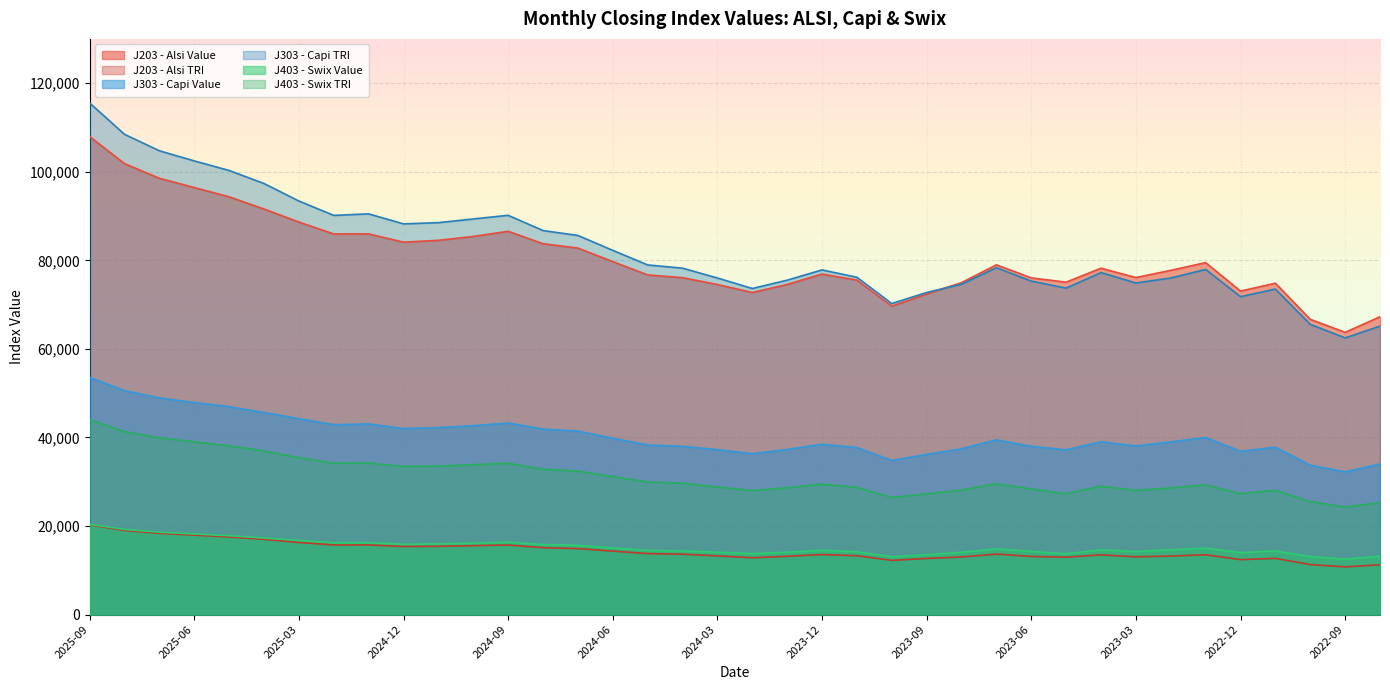

At which category does J203 - Alsi Value reach its first local valley?

2025-02